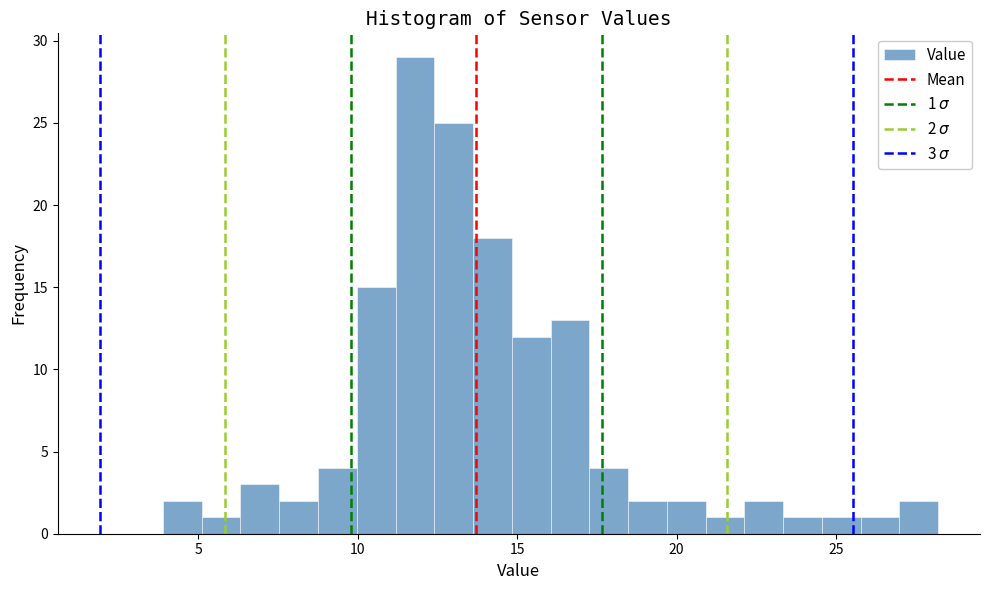

Around what value on the x-axis is the tallest bar? Give the approximate position of its centre, as read against the axis.

12.0